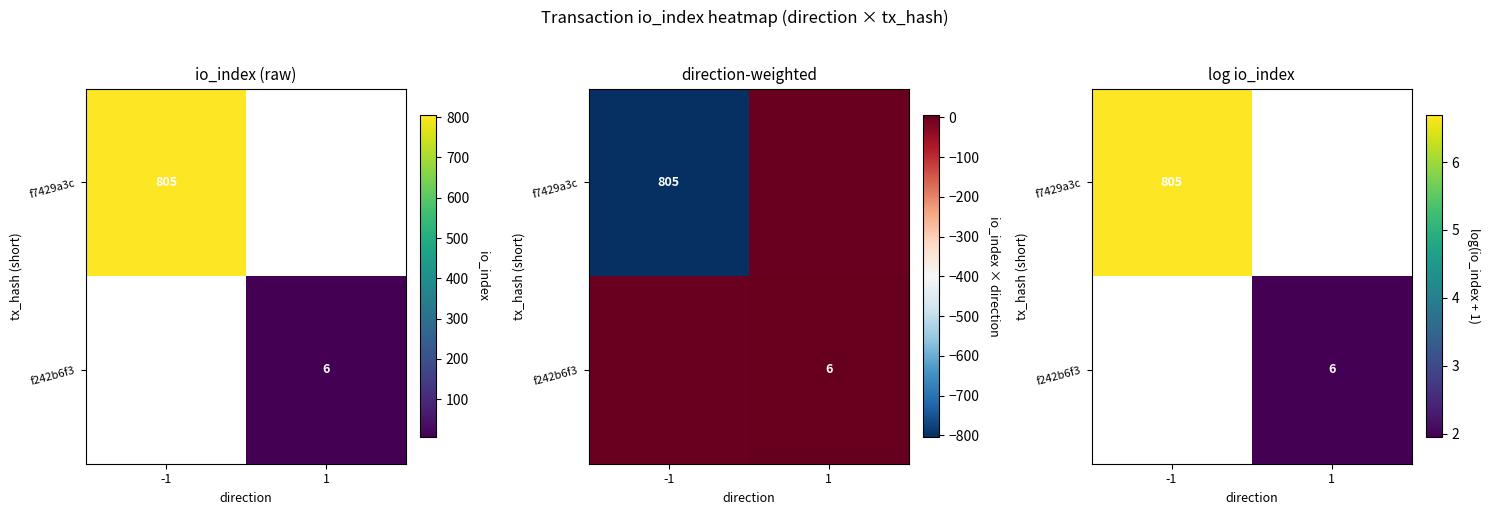

Which series has the largest total across all categories?

f7429a3c